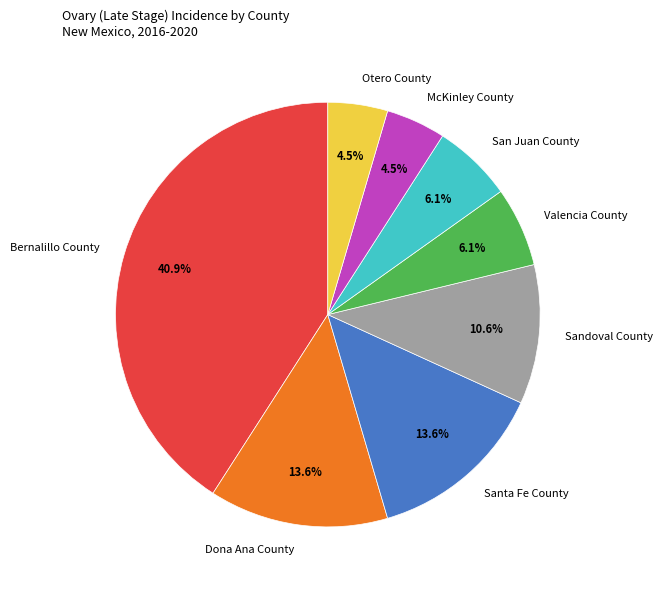

What percentage is NOT represented by Santa Fe County?

86.4%